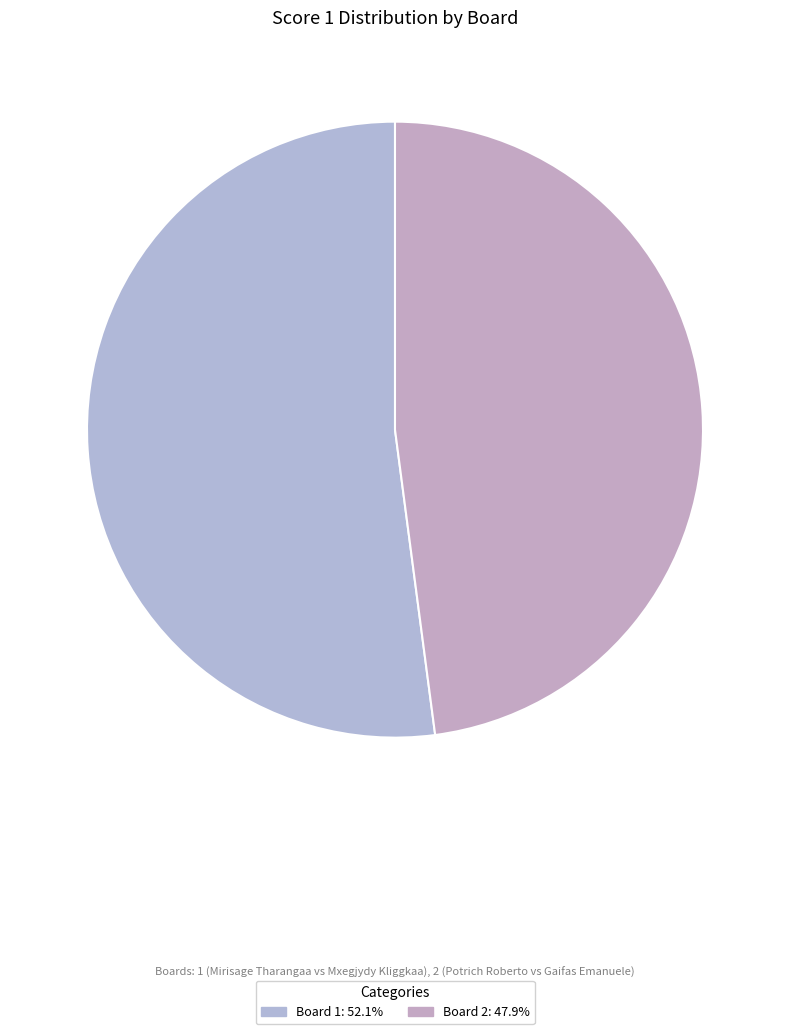

True or false: Board 2 accounts for 61% of the total.

False